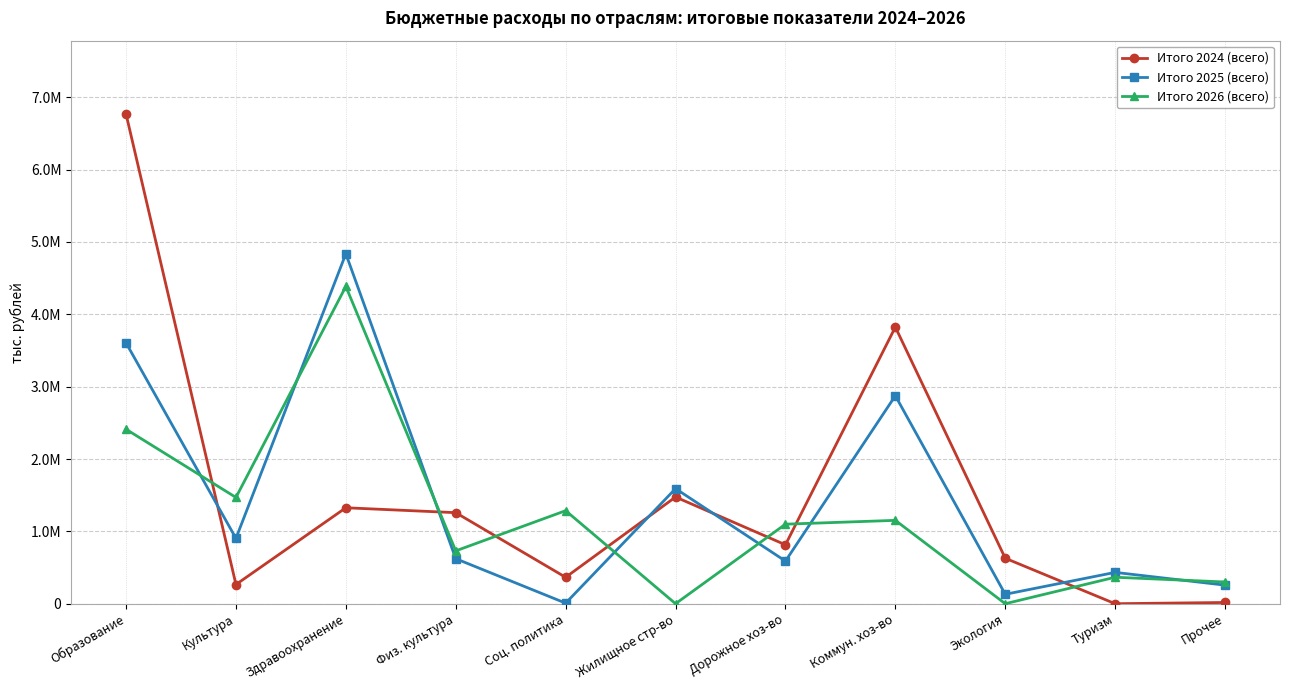

What are all the series names shown in the legend?

Итого 2024 (всего), Итого 2025 (всего), Итого 2026 (всего)